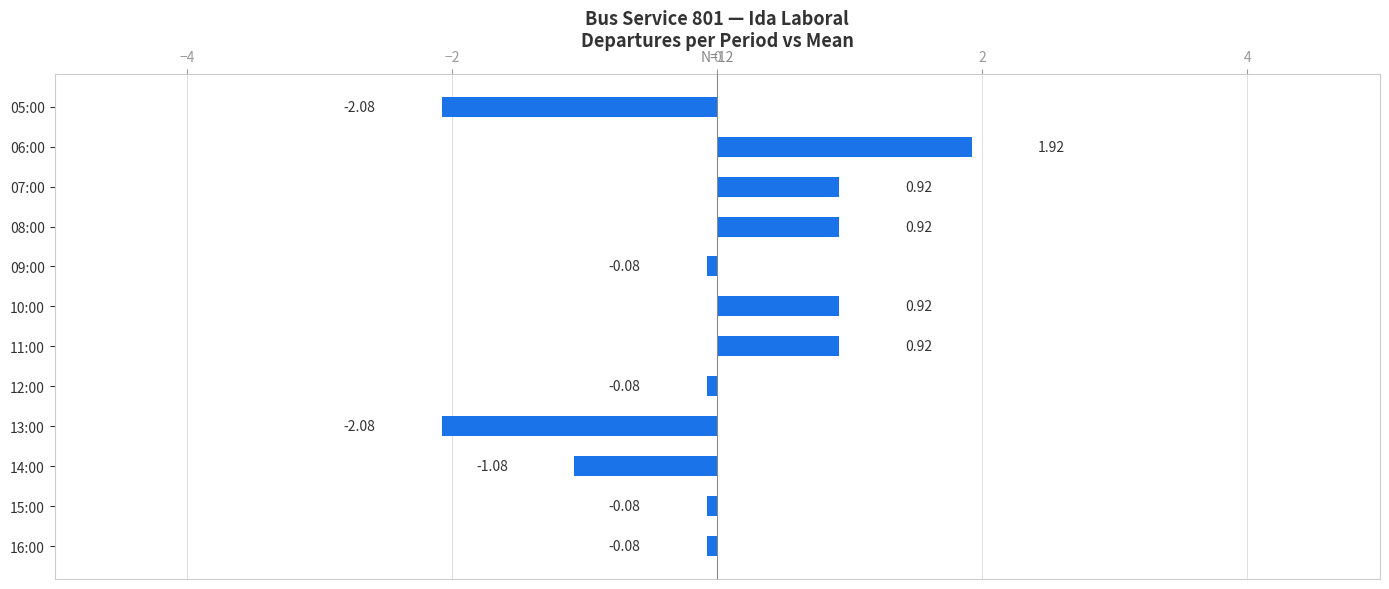

Between 09:00 and 11:00, which is larger?

11:00